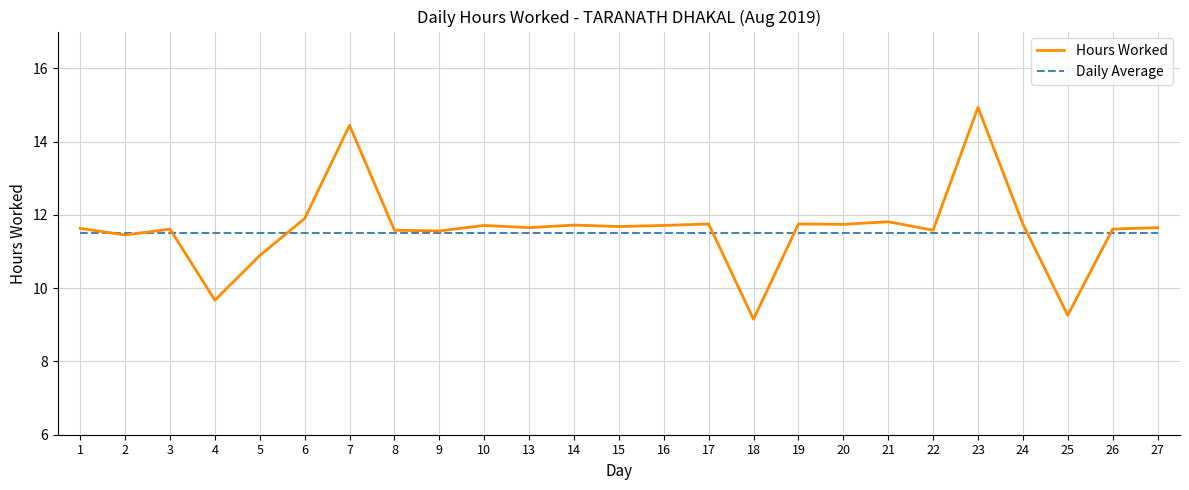

Is the value of Daily Average at 21 greater than the value of Hours Worked at 20?

No